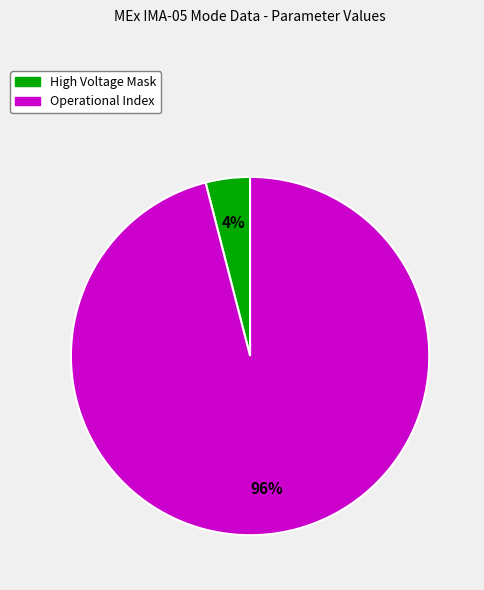

Is the sum of Operational Index and High Voltage Mask greater than half?

Yes